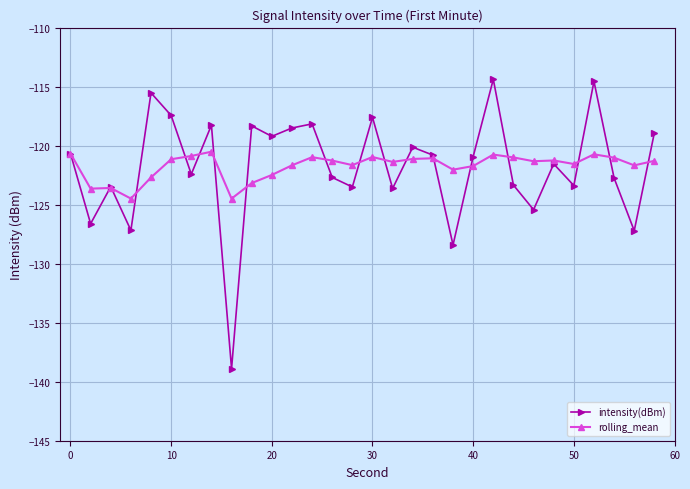

Count the number of categories in the chart.

30